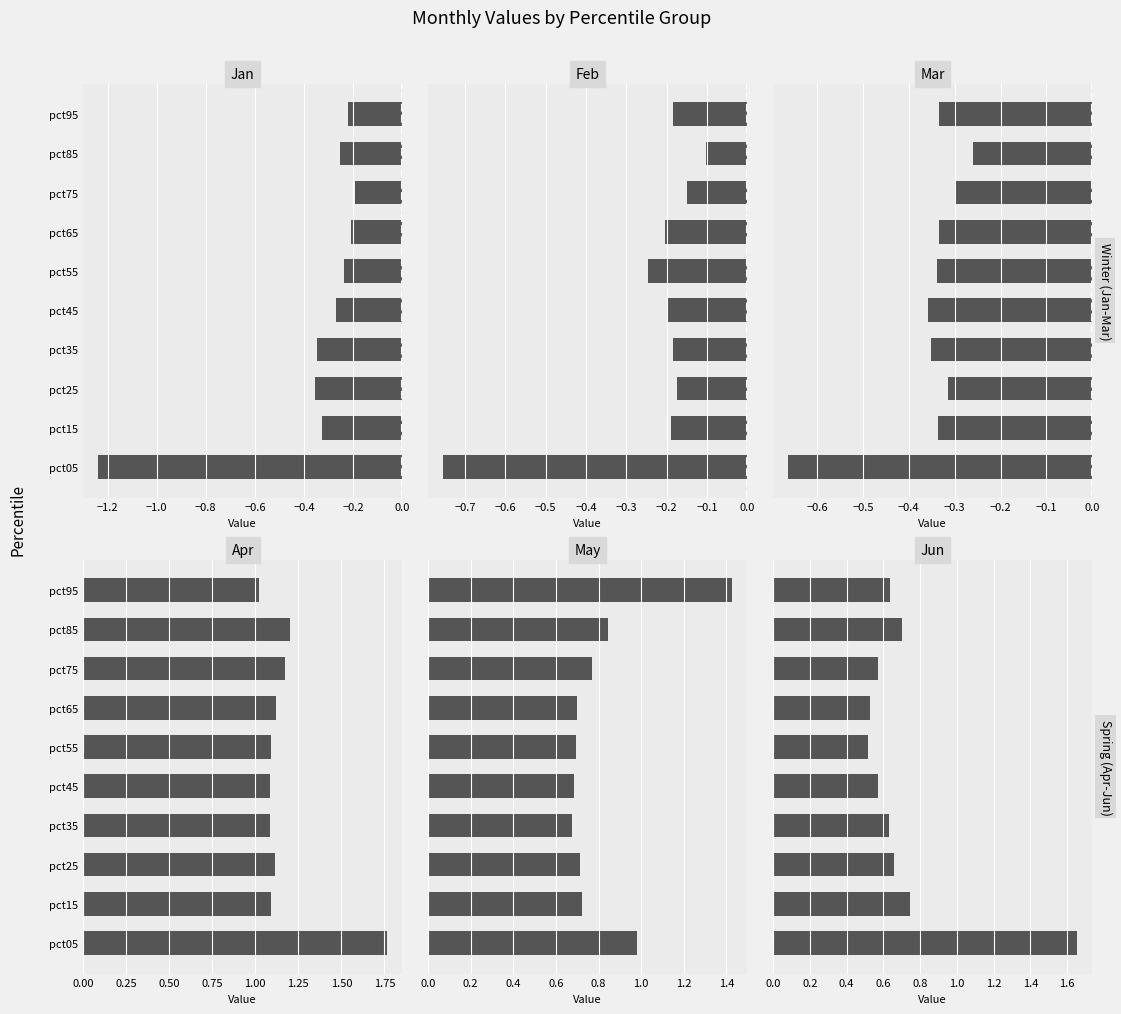

How many series are shown in this chart?

6